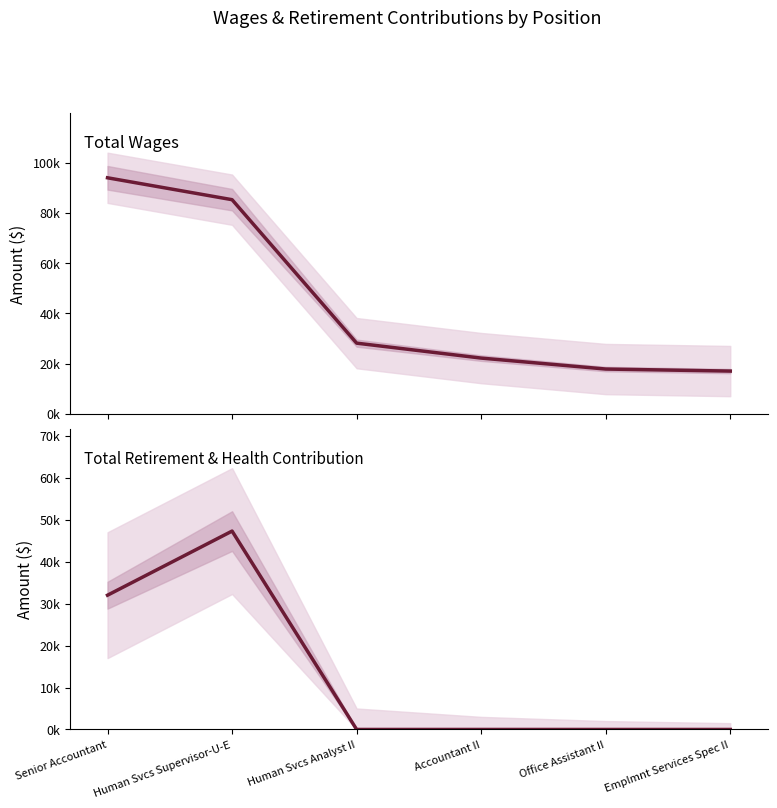

The Total Wages series shows 93949 at Senior Accountant. True or false?

True